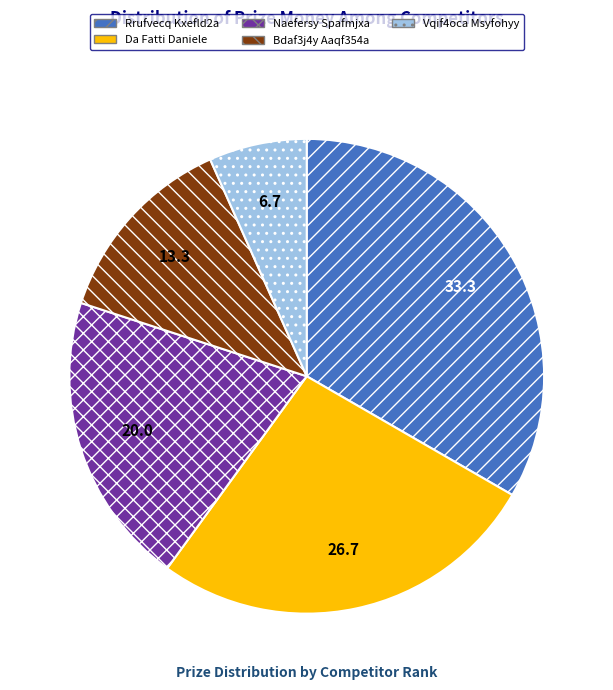

Does any single category account for the majority?

No